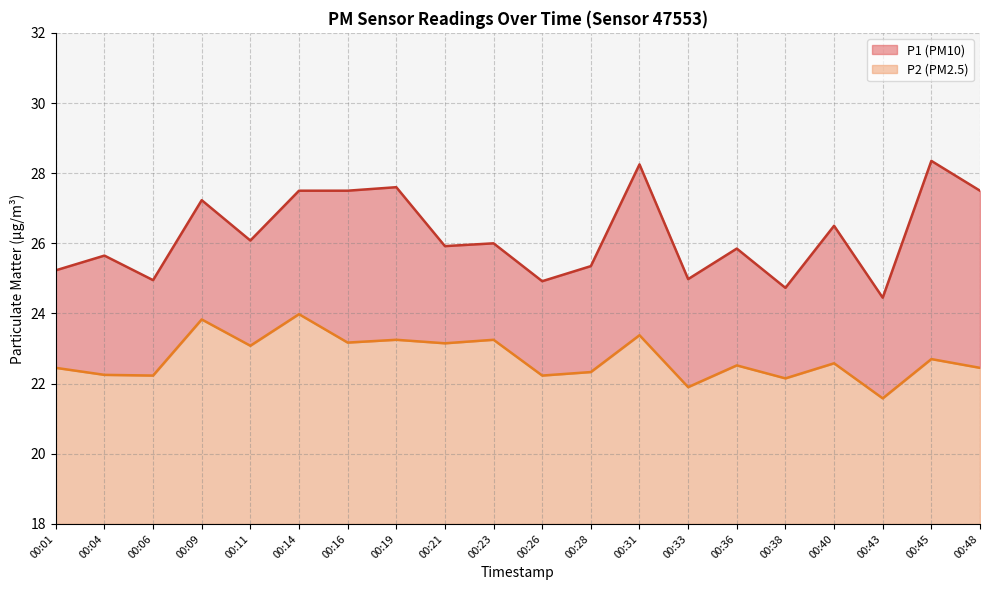

The P2 series shows 35.4 at 00:21. True or false?

False